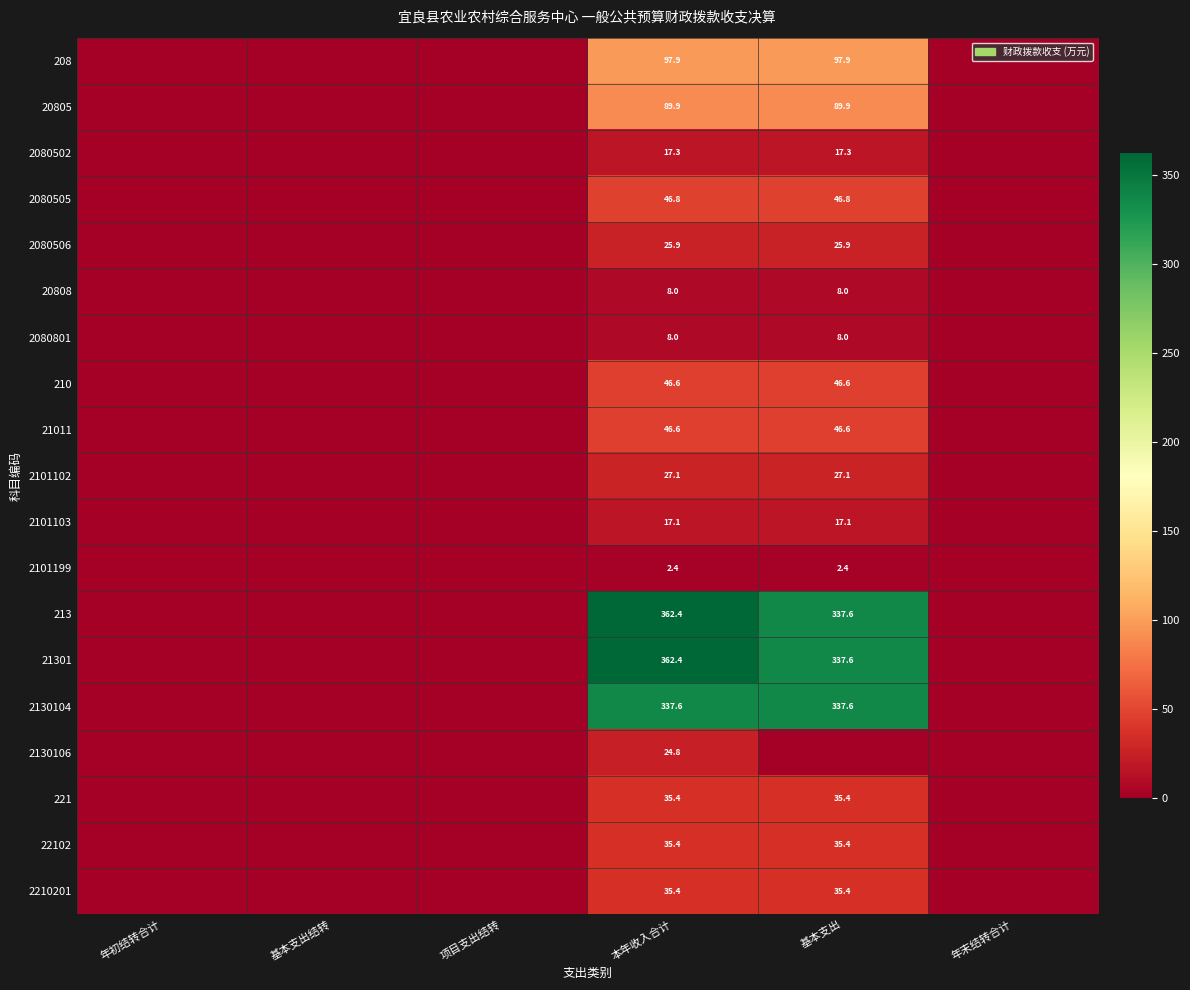

The value of 20805 at 本年收入合计 is 156.5. True or false?

False